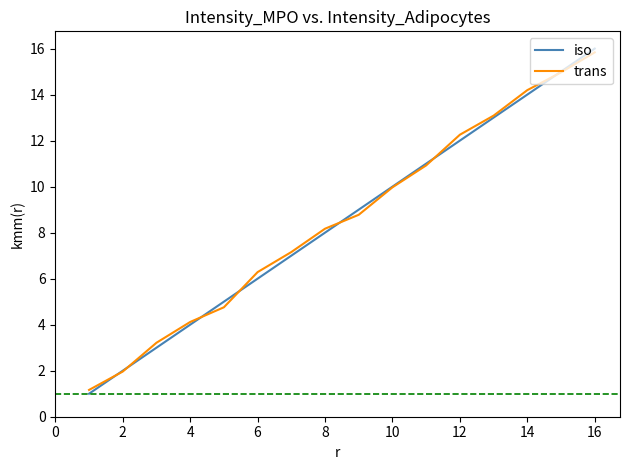

What is the greatest value displayed?

16.0